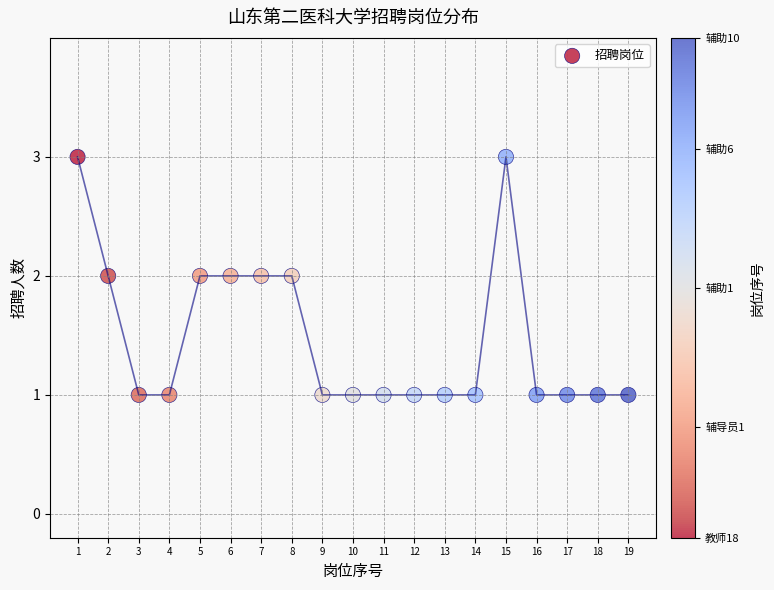

What is the range of X values (max minus min)?

18